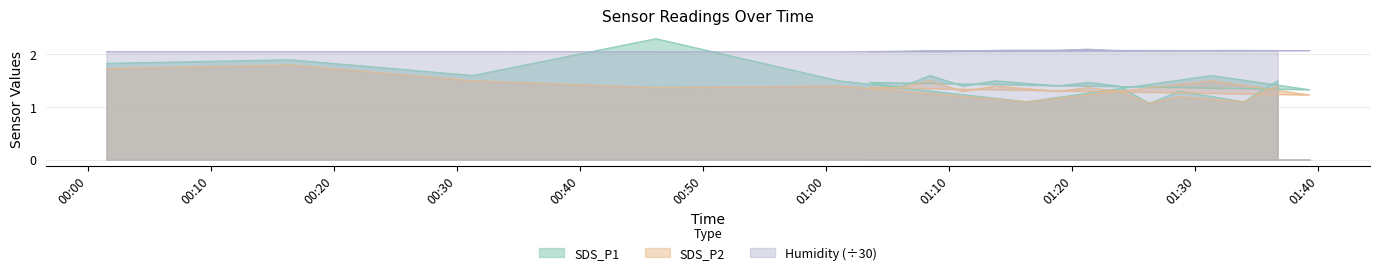

The Humidity series shows 3.0 at 2023/06/06 01:01:01. True or false?

False